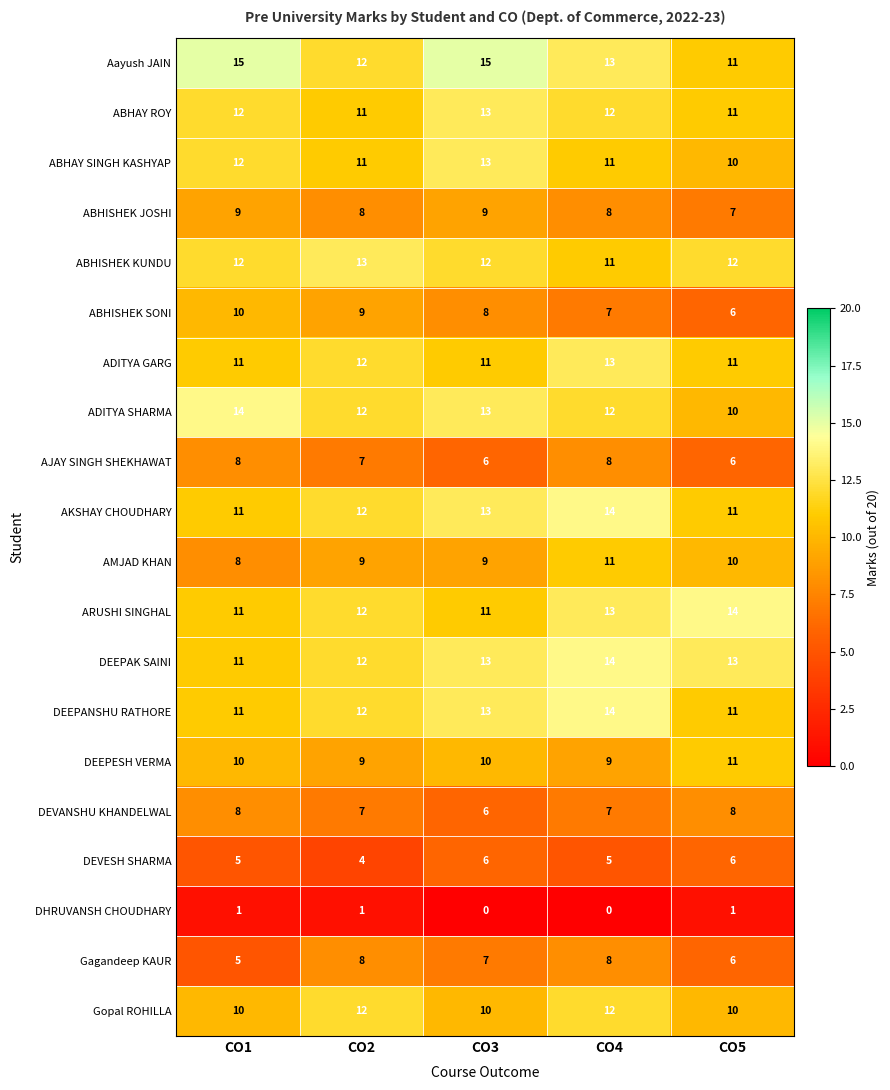

What value does the DEEPESH VERMA series have at CO4?

9